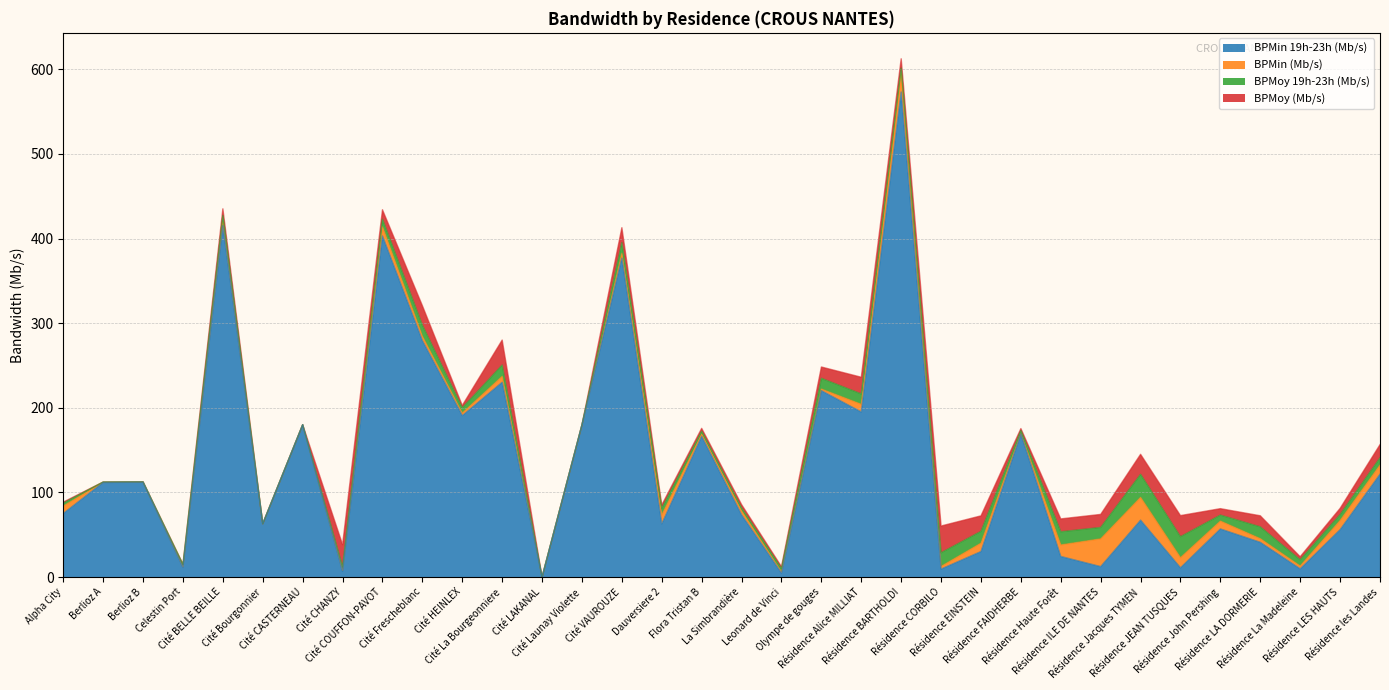

The value of BPMin 19h-23h (Mb/s) at Résidence Haute Forêt is 8.3. True or false?

False